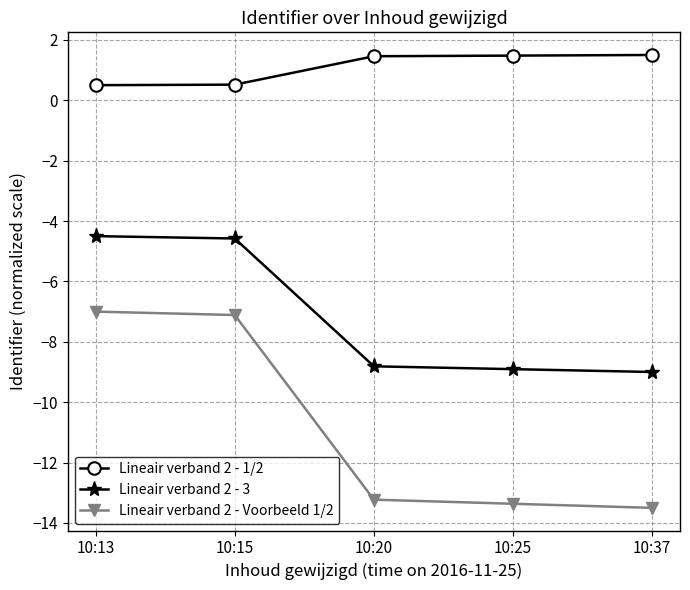

What is the maximum value for Lineair verband 2 - Voorbeeld 1/2?

-7.0